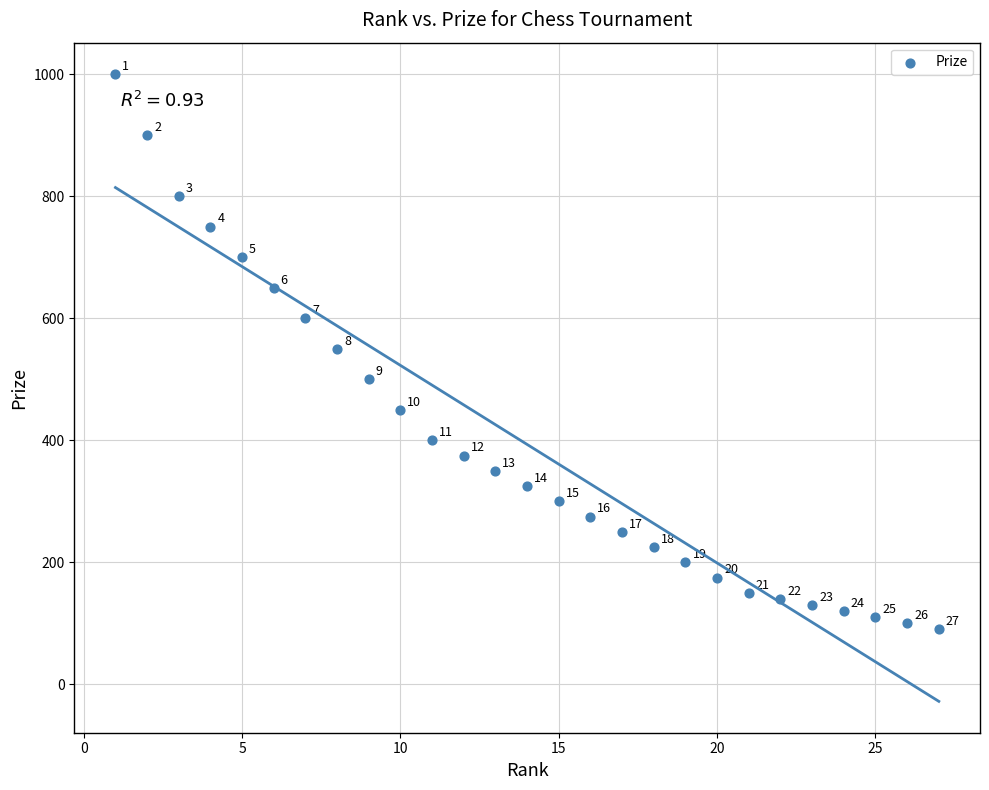

What is the range of Y values (max minus min)?

910